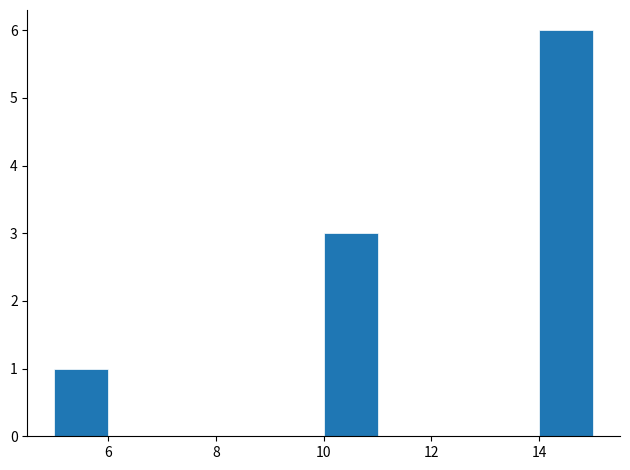

Which range on the x-axis has the tallest bar?

14 to 15